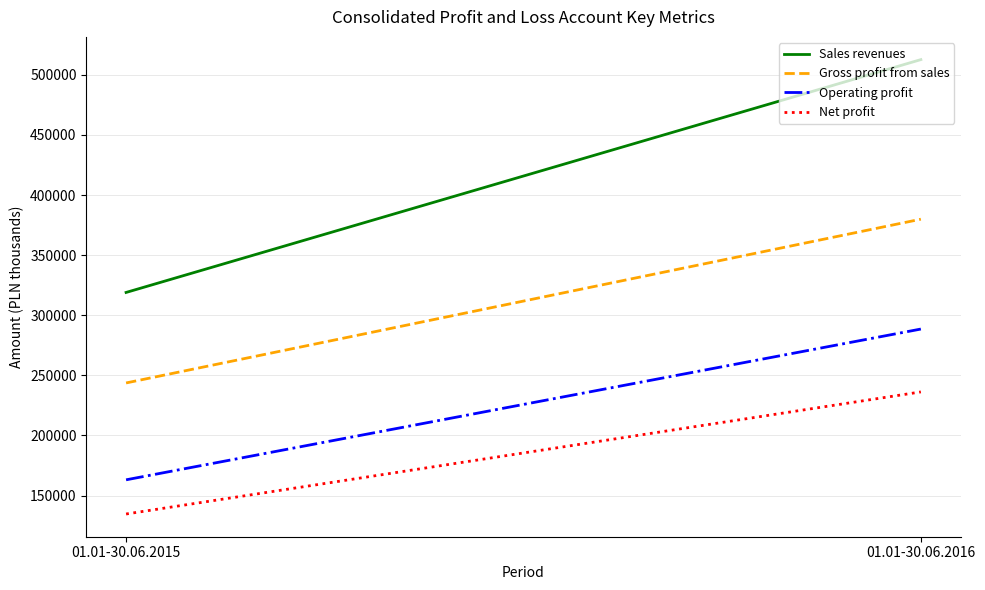

What is the sum of all Net profit values?

370934